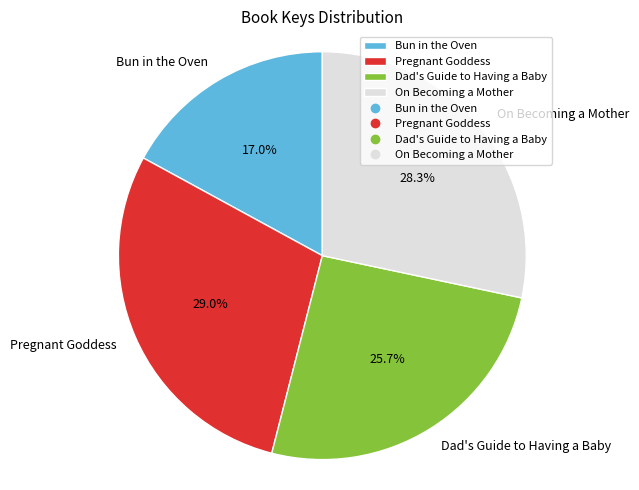

Which category has the biggest portion of the pie?

Pregnant Goddess